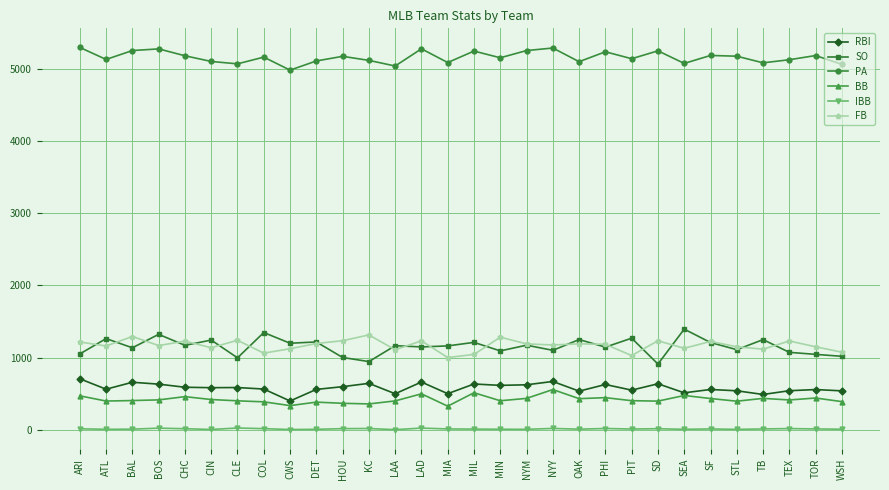

Is the value of SO at ARI greater than the value of PA at KC?

No